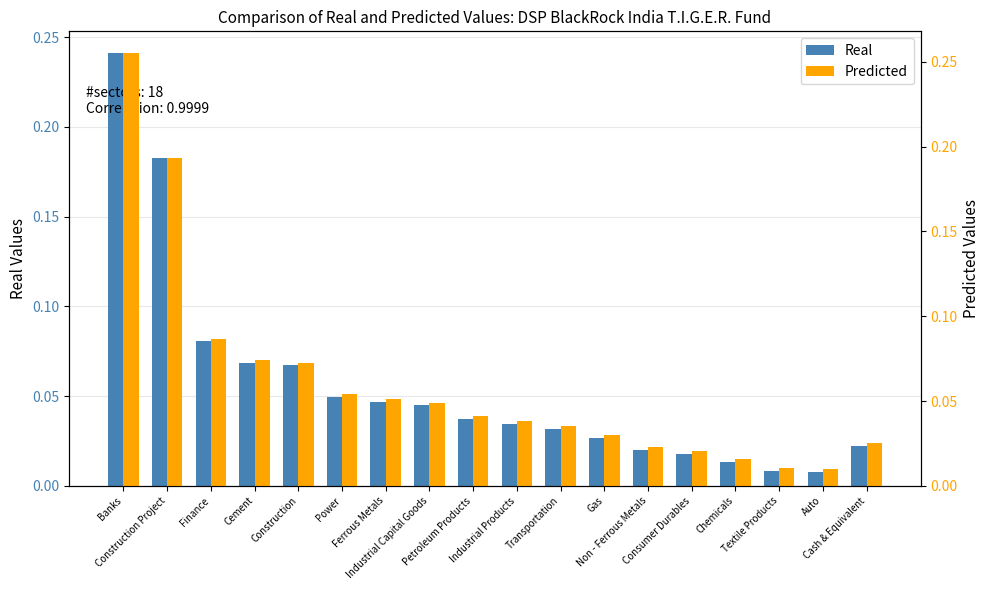

What is the total value across all series at Gas?

0.1